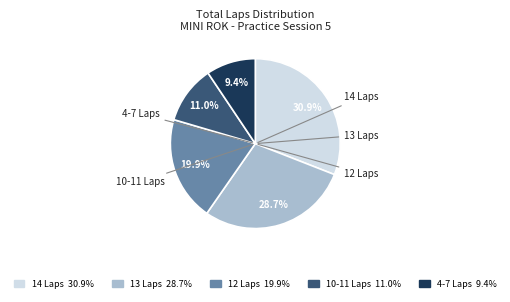

Is there a majority slice in this chart?

No